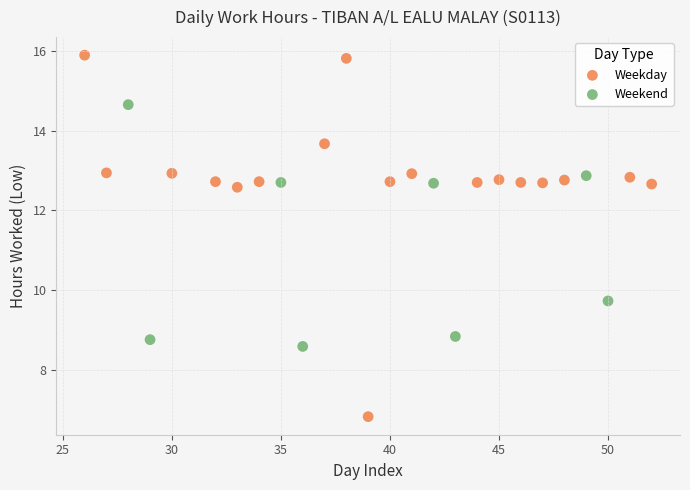

Which series has the widest spread of Y values?

Weekday